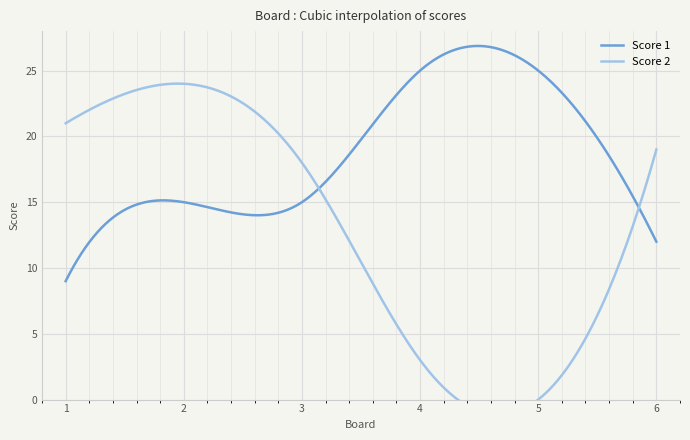

What is the sum of all Score 1 values?

5602.2